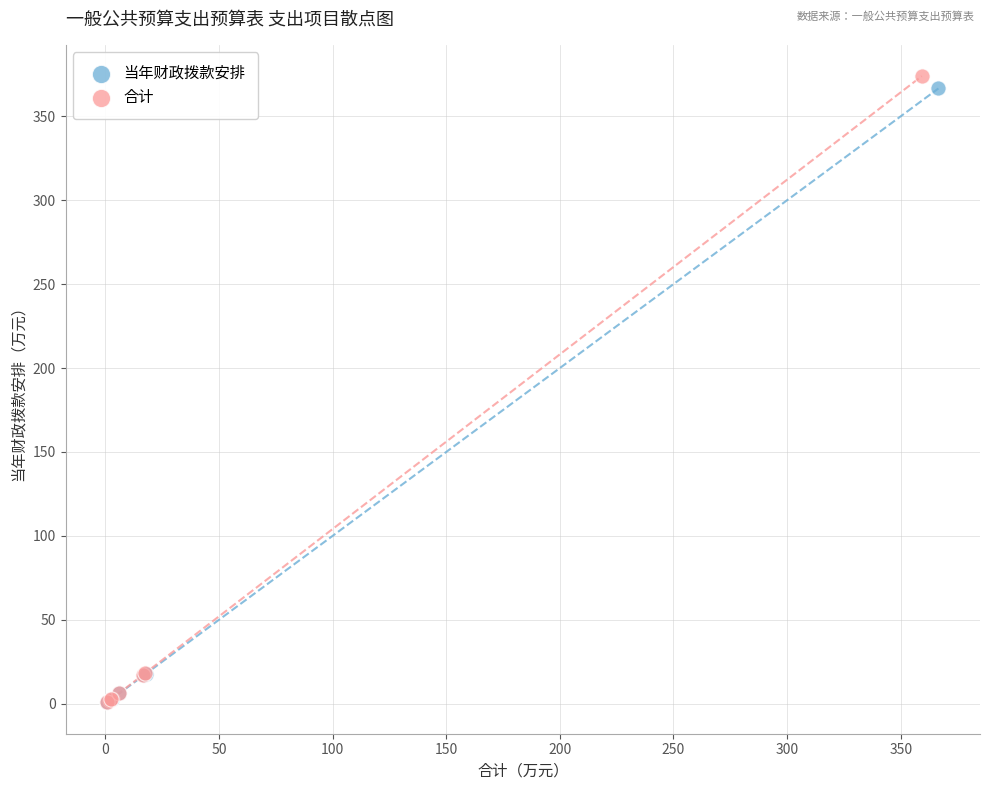

Which series reaches the maximum Y coordinate?

合计